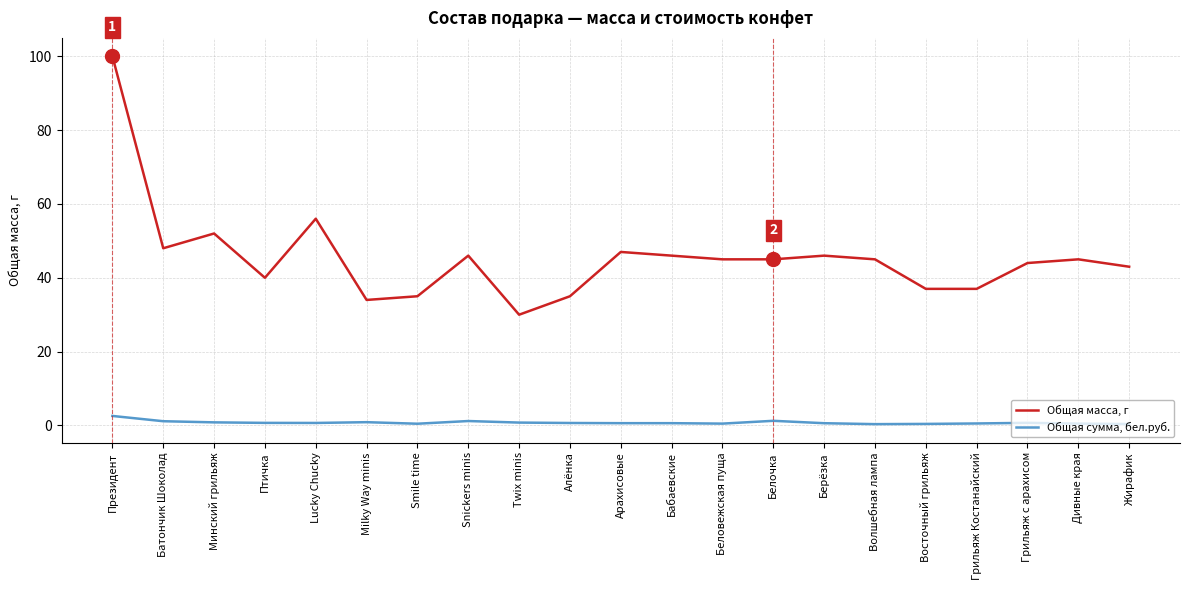

Does the chart have visible grid lines?

Yes